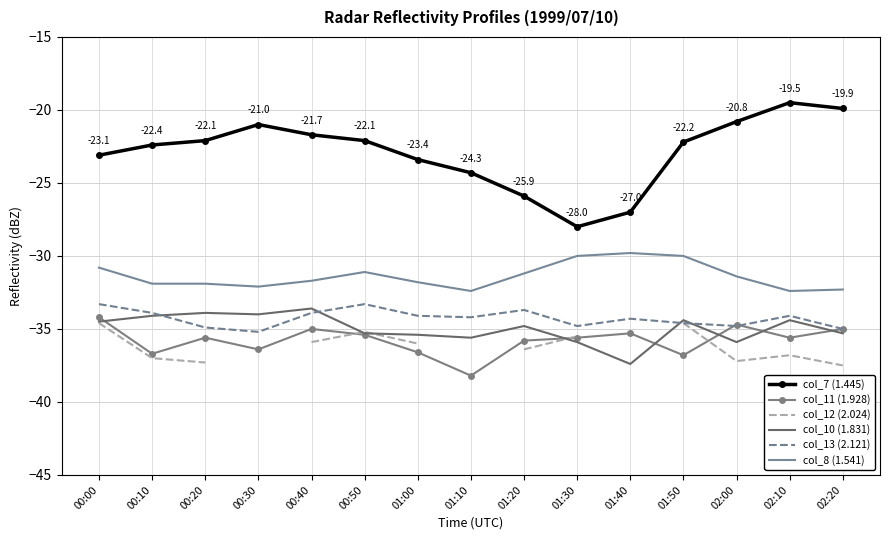

In col_7 (1.445), how many points are higher than both neighbors (excluding endpoints)?

2